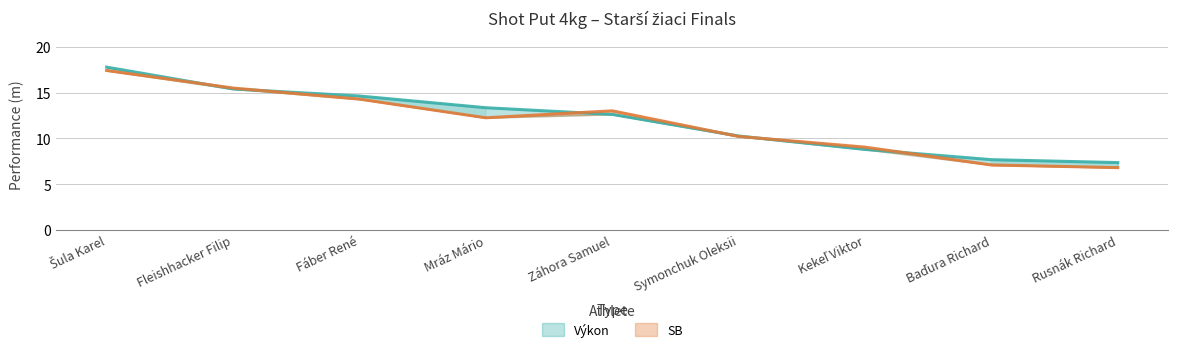

Which series has the largest total across all categories?

Výkon